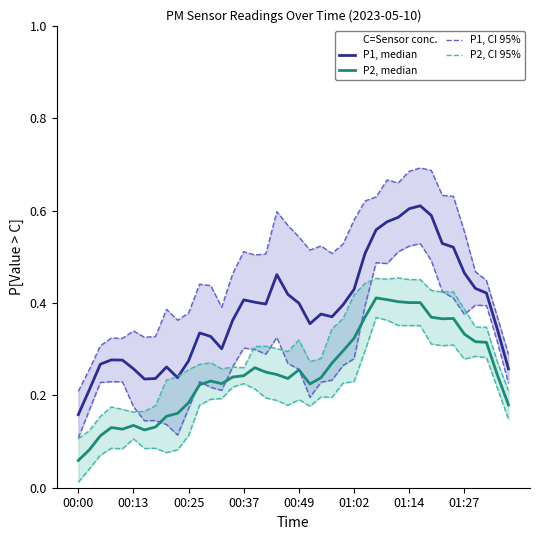

Reading left to right, what are all the values shown in this chart?

P1, median: 0.2	0.2	0.3	0.3	0.3	0.3	0.2	0.2	0.3	0.2	0.3	0.3	0.3	0.3	0.4	0.4	0.4	0.4	0.5	0.4	0.4	0.4	0.4	0.4	0.4	0.4	0.5	0.6	0.6	0.6	0.6	0.6	0.6	0.5	0.5	0.5	0.4	0.4	0.3	0.3
P2, median: 0.1	0.1	0.1	0.1	0.1	0.1	0.1	0.1	0.2	0.2	0.2	0.2	0.2	0.2	0.2	0.2	0.3	0.3	0.2	0.2	0.3	0.2	0.2	0.3	0.3	0.3	0.4	0.4	0.4	0.4	0.4	0.4	0.4	0.4	0.4	0.3	0.3	0.3	0.2	0.2